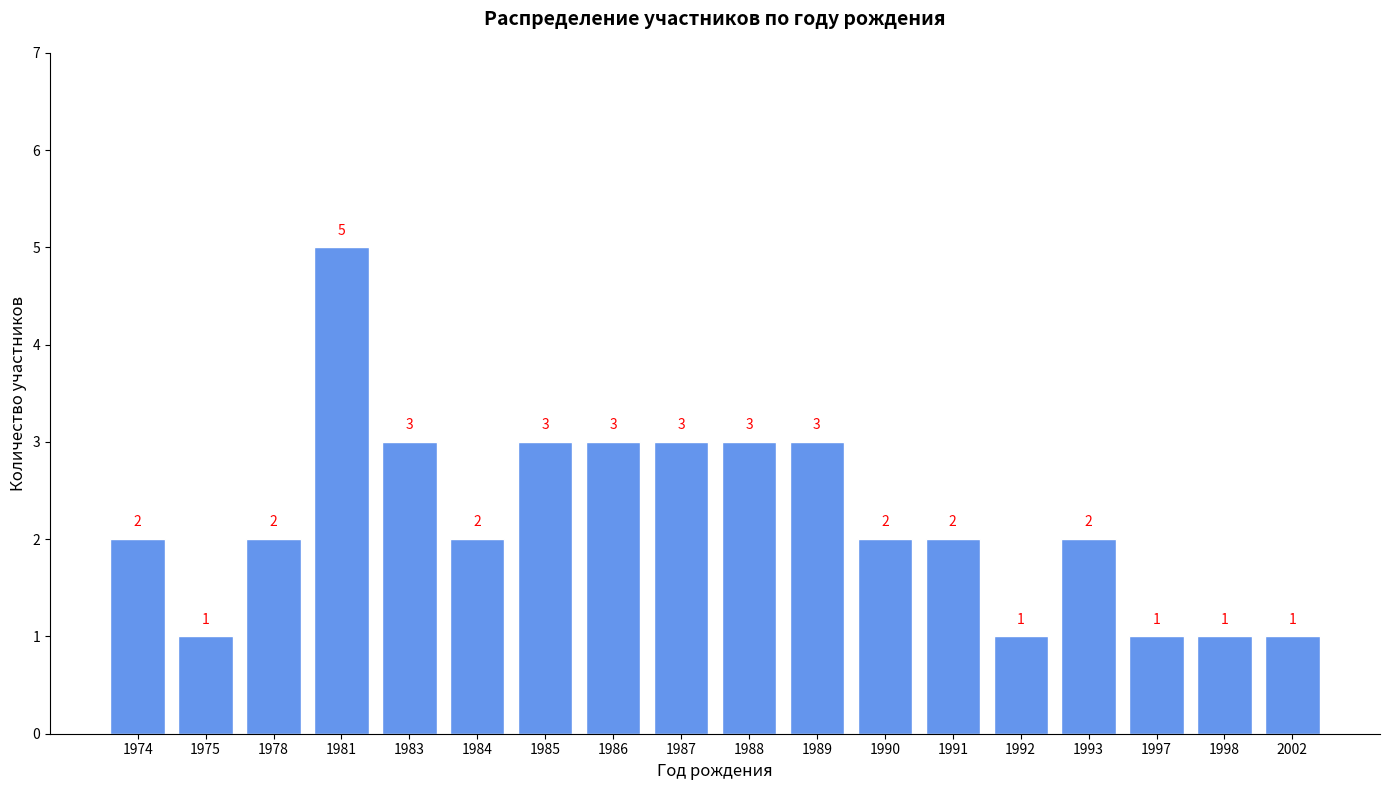

Reading left to right, list all the values displayed in this chart.

2	1	2	5	3	2	3	3	3	3	3	2	2	1	2	1	1	1